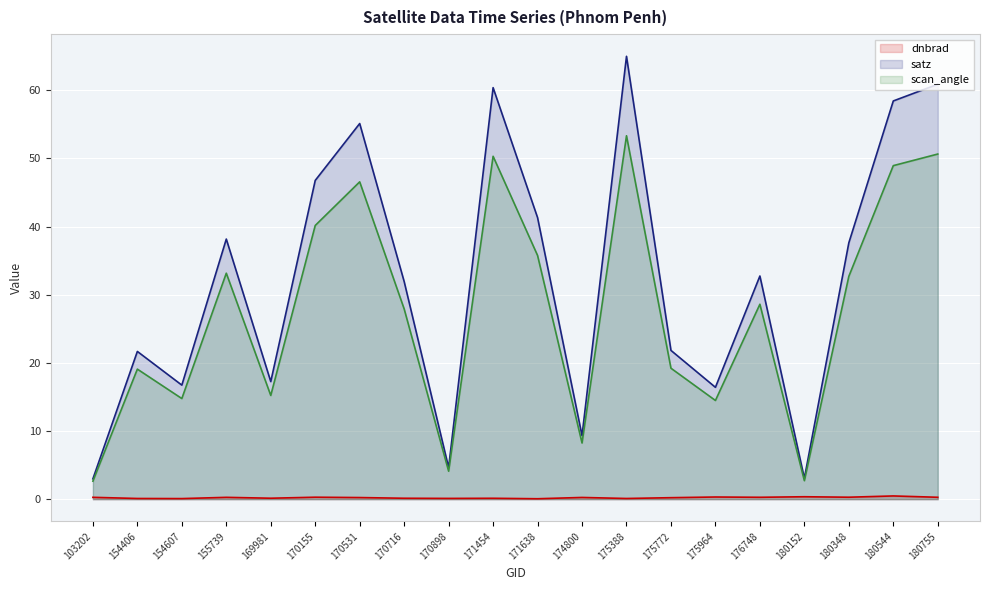

True or false: satz and dnbrad intersect in this chart.

False